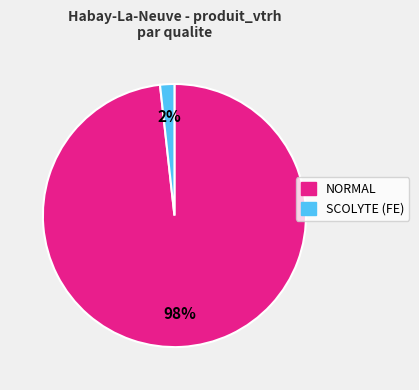

To the nearest percent, what is the average slice percentage?

50%